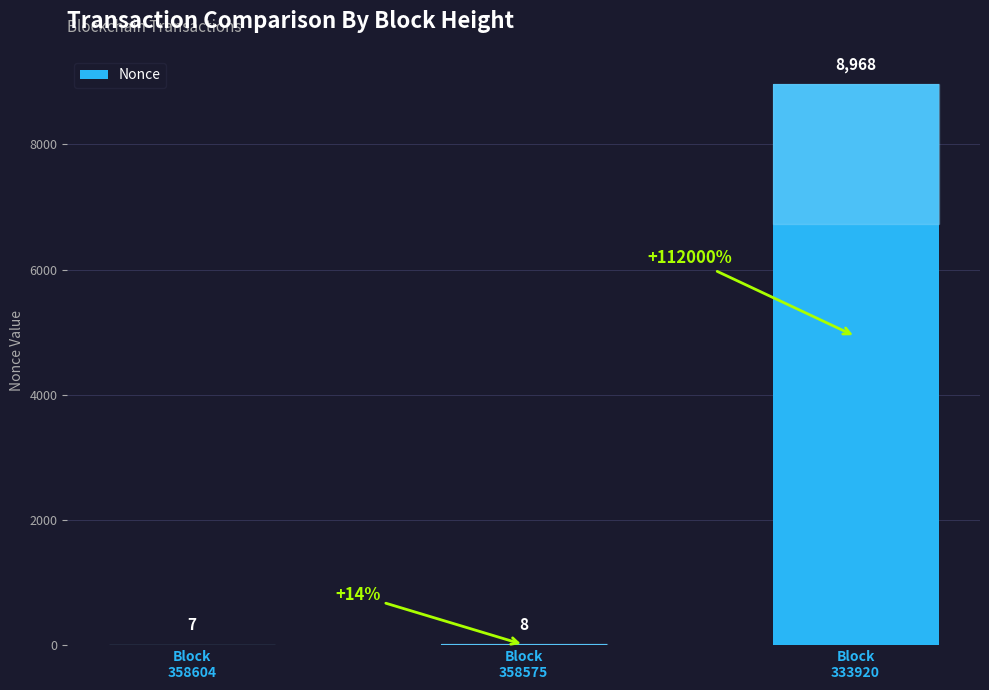

At which label is the value closest to 4487?

Block
358575